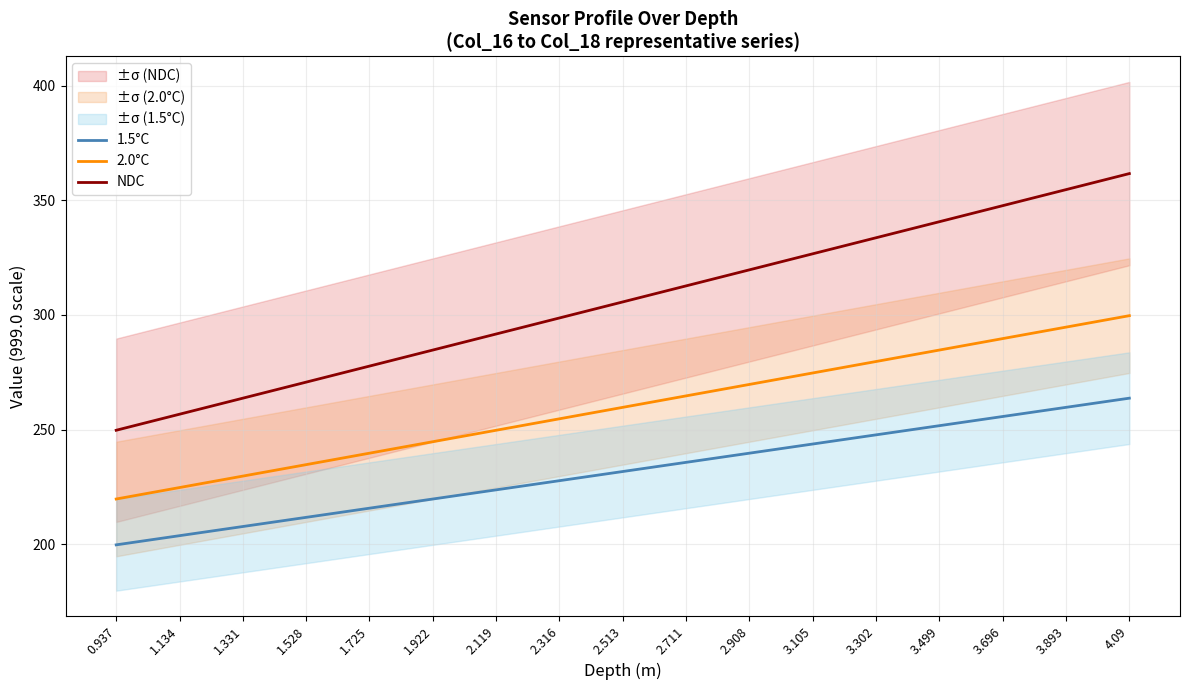

What is the label of the 15th point from the left?

3.696